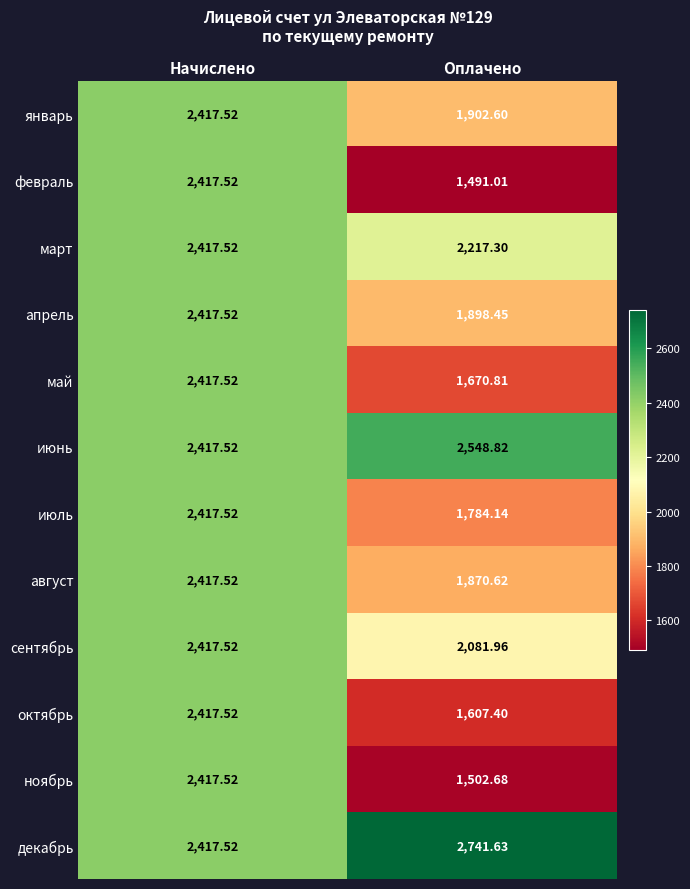

Is the value of июль at Оплачено greater than the value of июнь at Начислено?

No